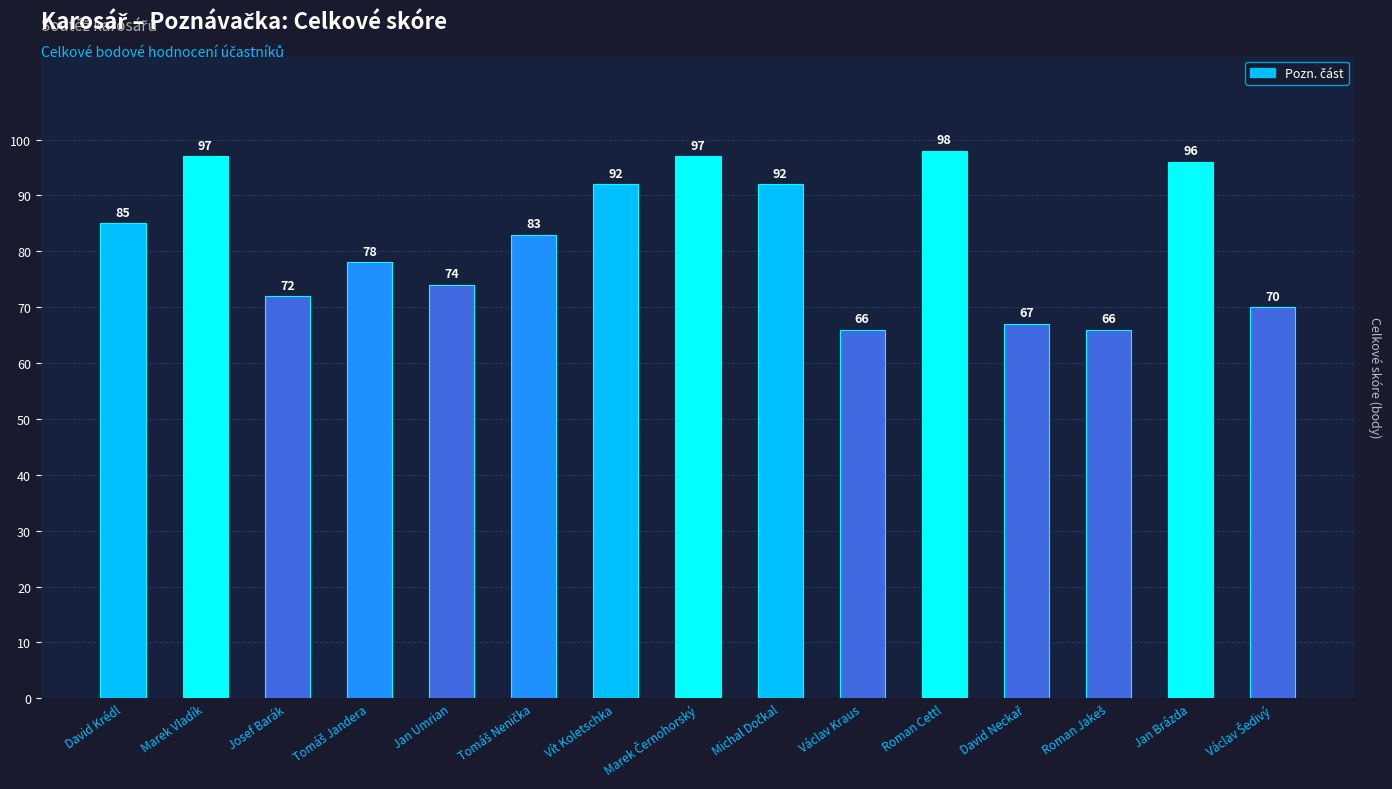

How many distinct data groups are displayed?

1